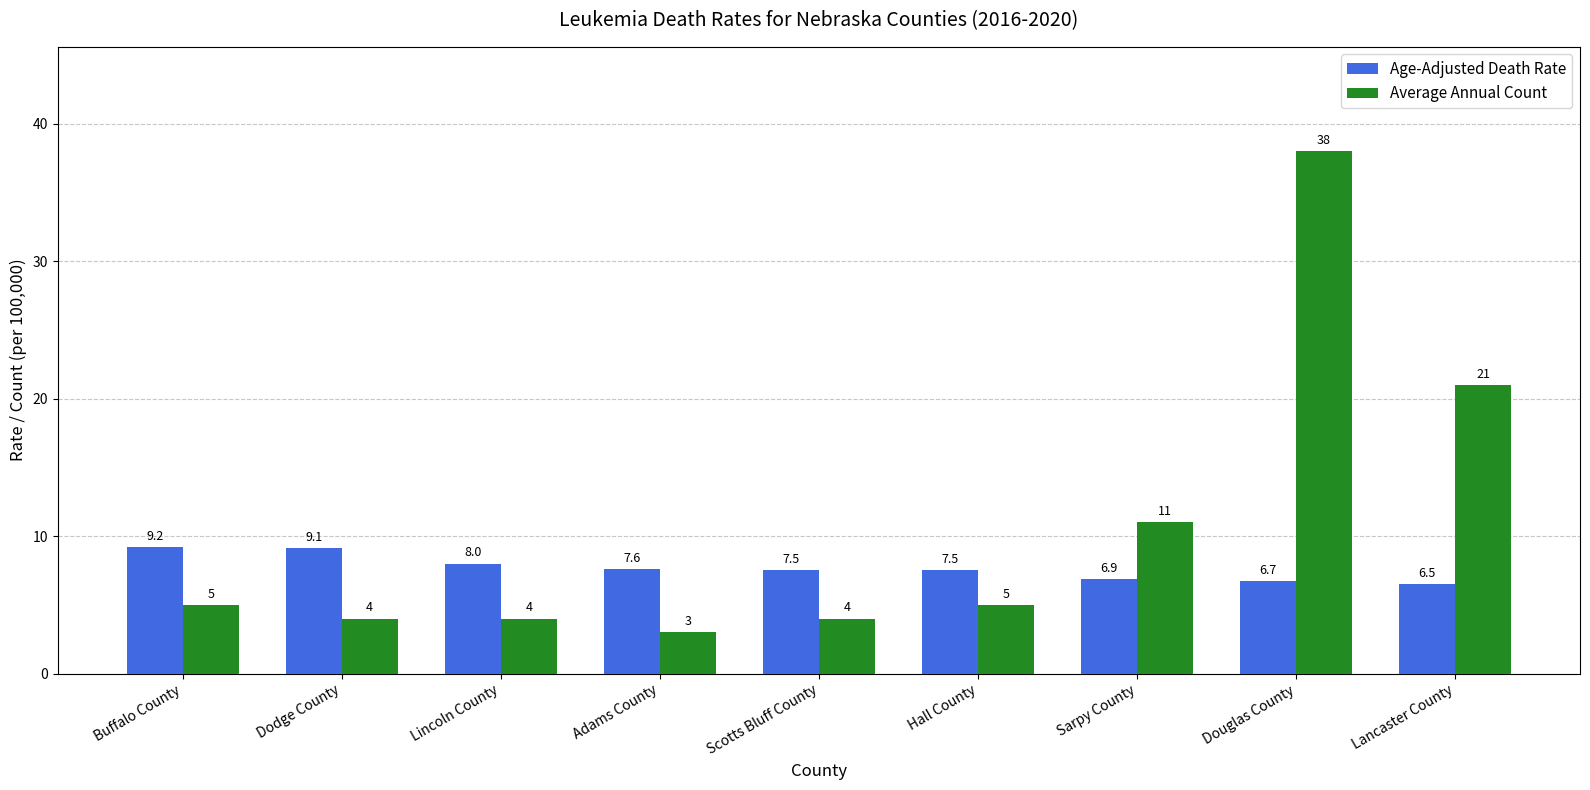

Rank the series by their average value, from highest to lowest.

Average Annual Count, Age-Adjusted Death Rate